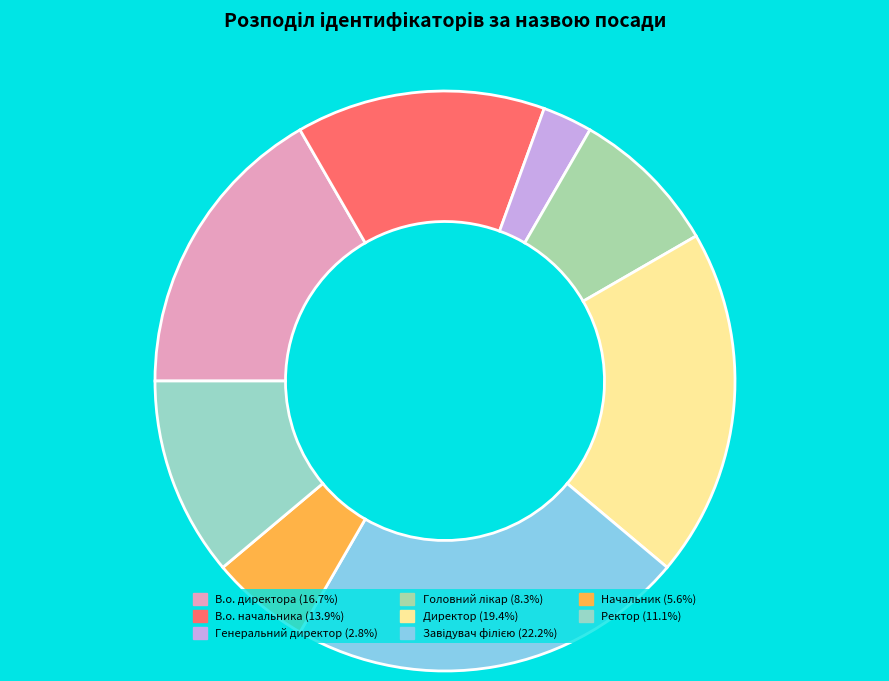

To the nearest percent, what is the difference between the Головний лікар and Ректор slice percentages?

3%